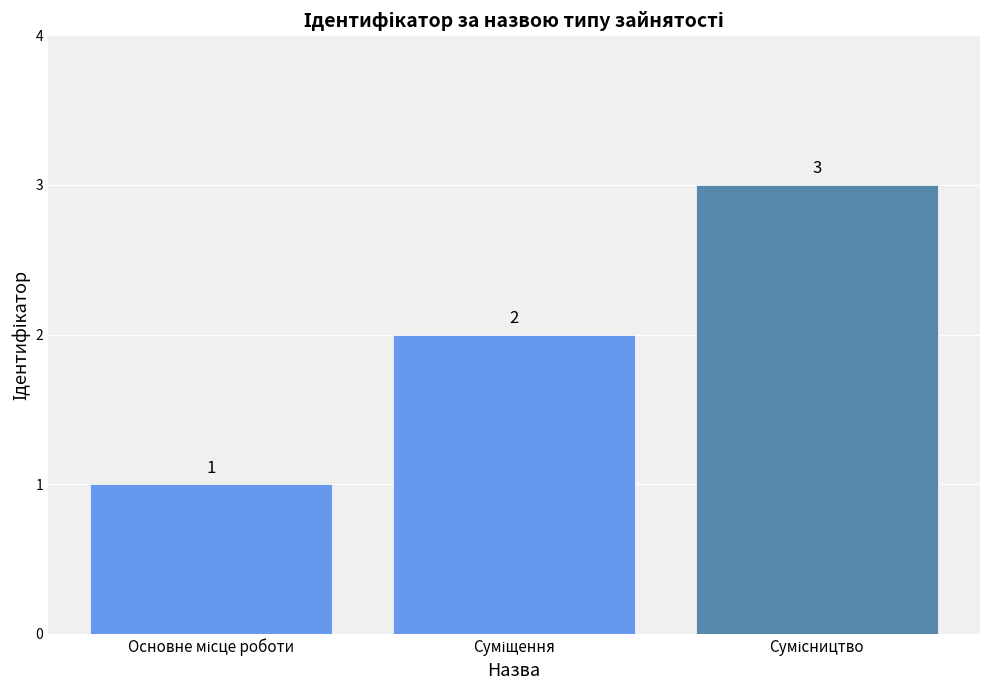

How many values are between 1 and 3?

3